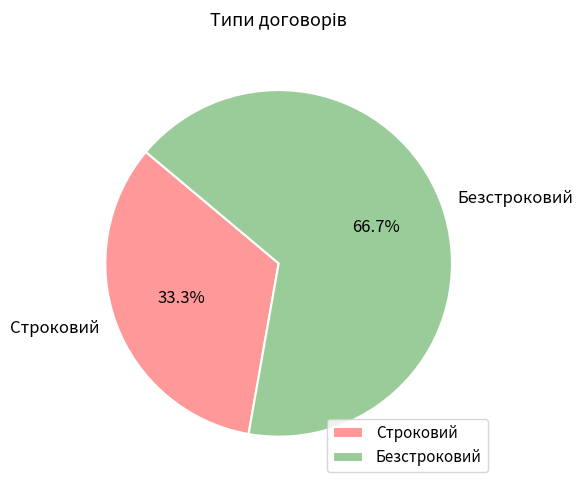

To the nearest percent, what is the average slice percentage?

50%